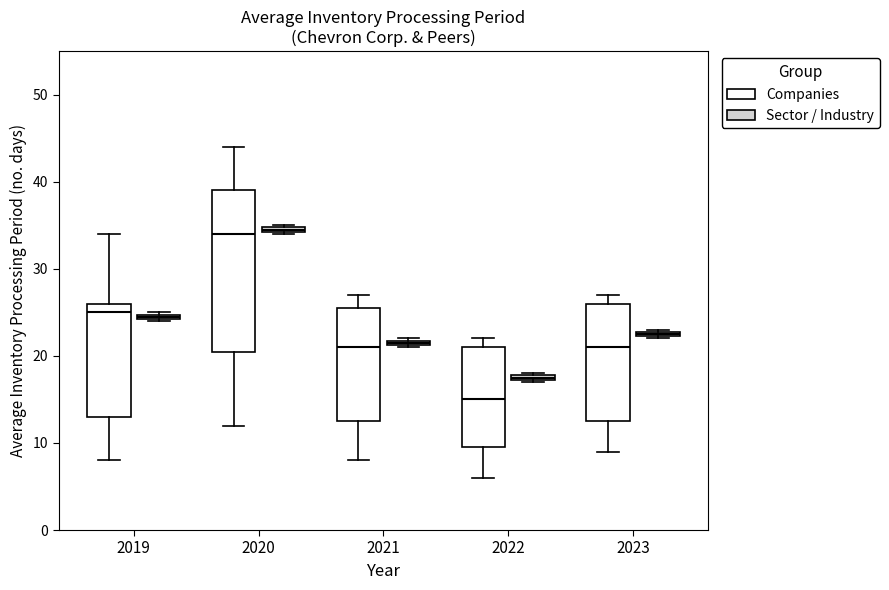

Which box is the tallest, from its lower edge to its upper edge?

2020 (Companies)